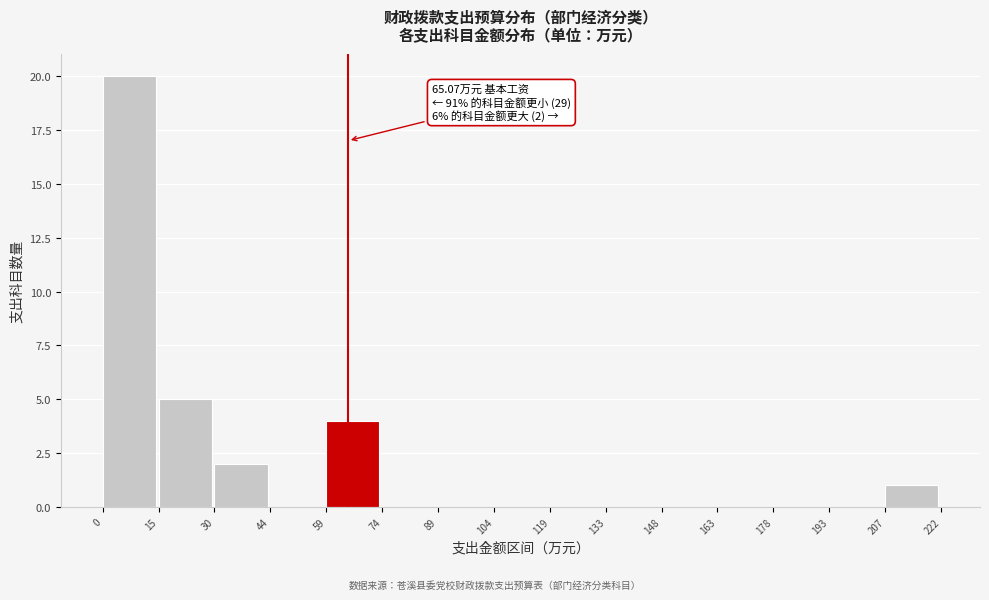

Which range on the x-axis has the tallest bar?

0 to 15